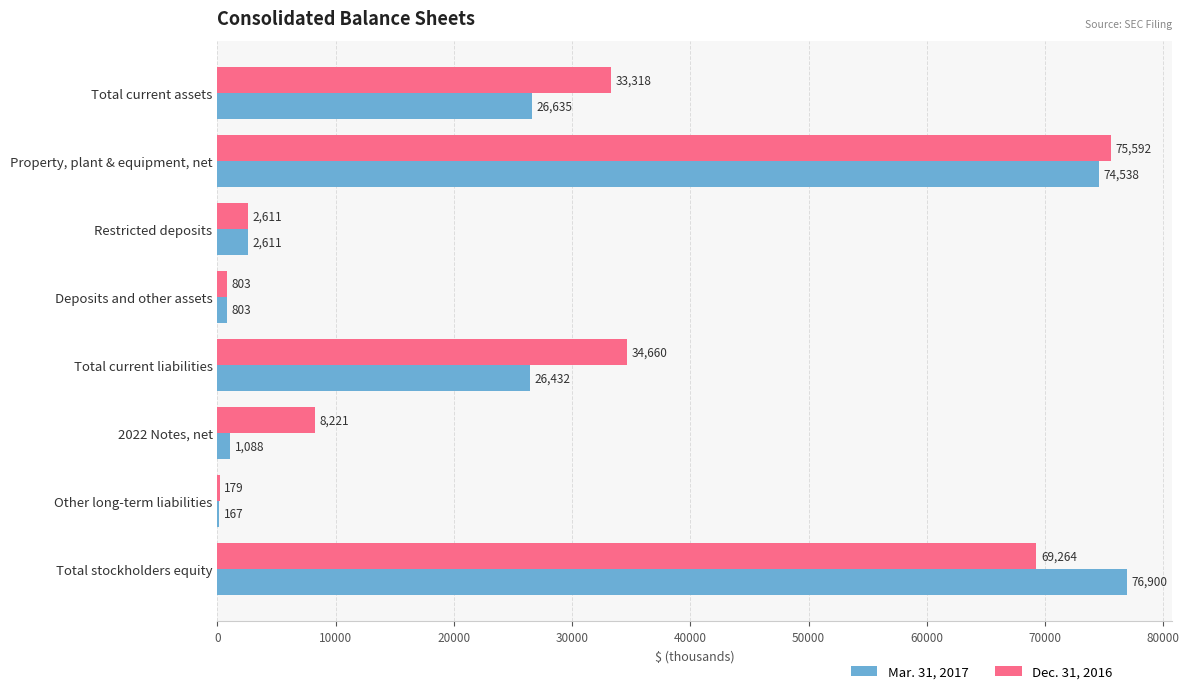

Between Total current assets and Total stockholders equity, which series saw the biggest shift?

Mar. 31, 2017